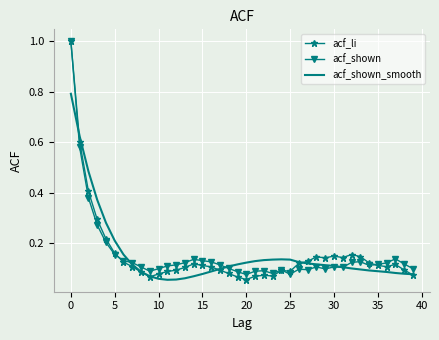

Which series has the widest spread of values?

acf_li